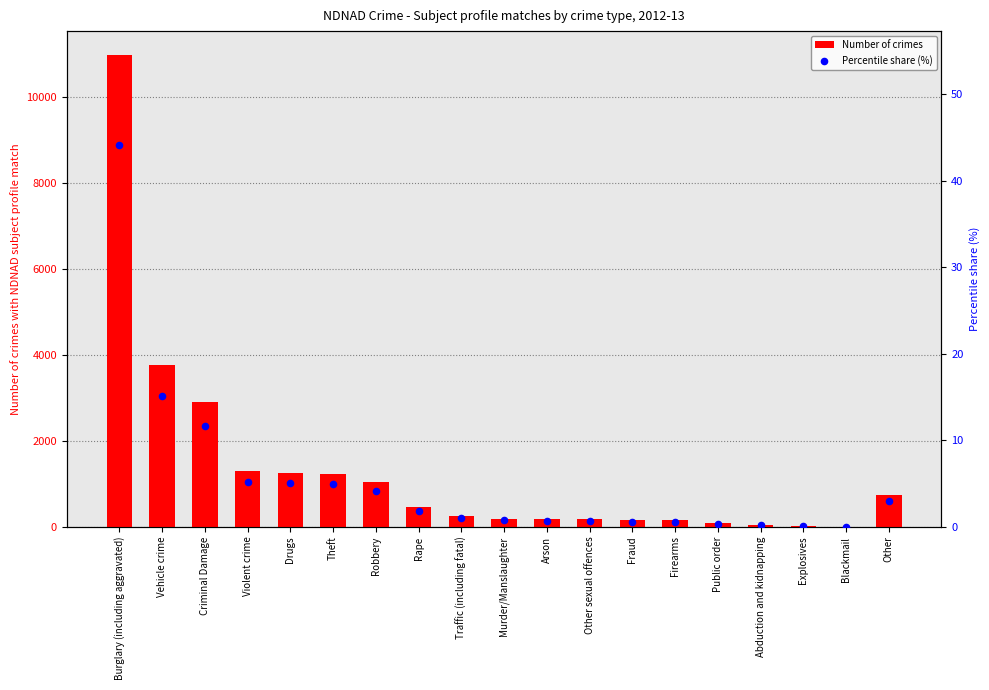

Is the value of Percentile share (%) at Theft greater than the value of Number of crimes at Explosives?

No